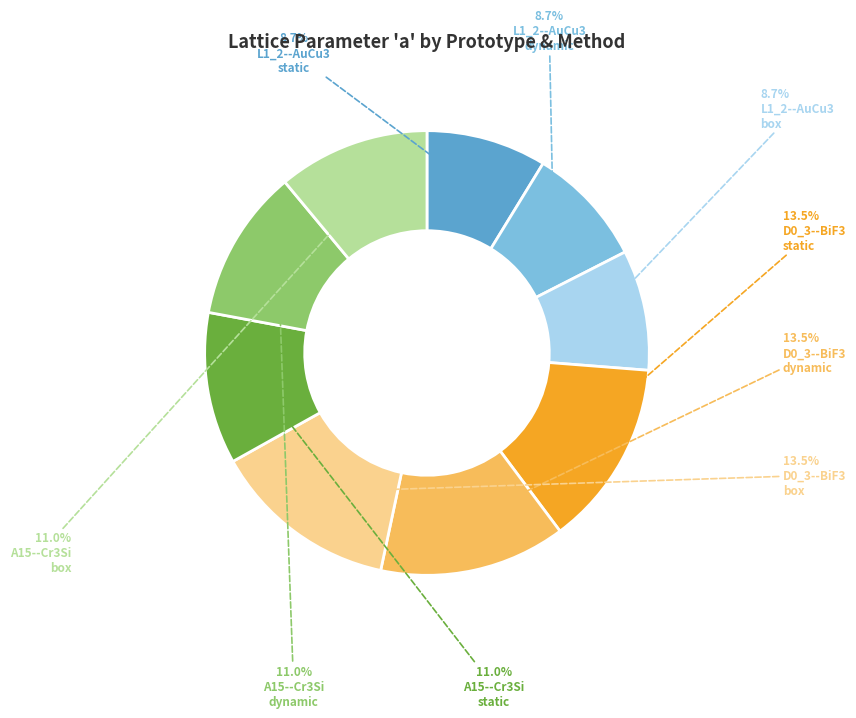

Does any single category account for the majority?

No